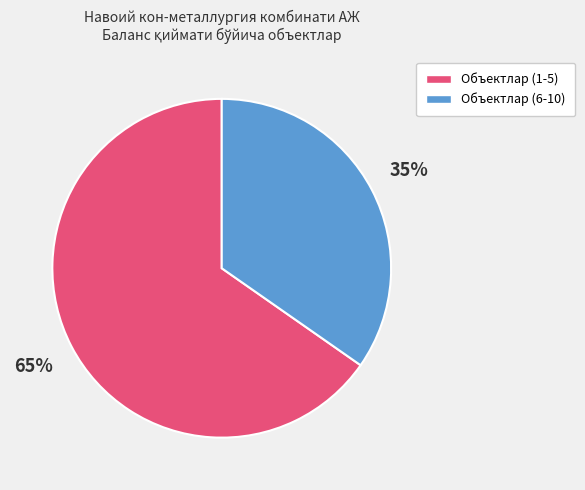

To the nearest percent, what is the average slice percentage?

50%